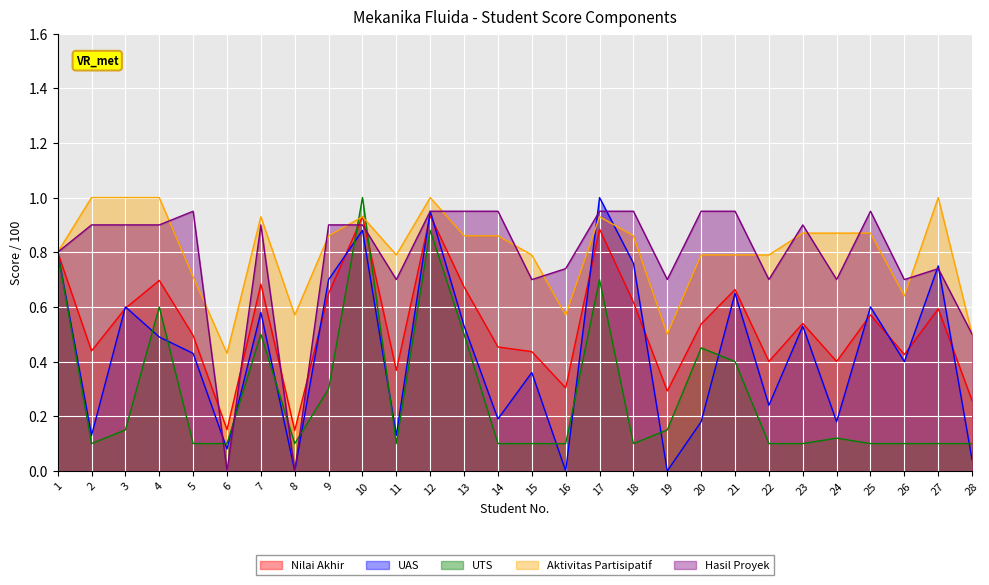

What is the value of the Aktivitas Partisipatif point at the 2nd from the left?

1.0